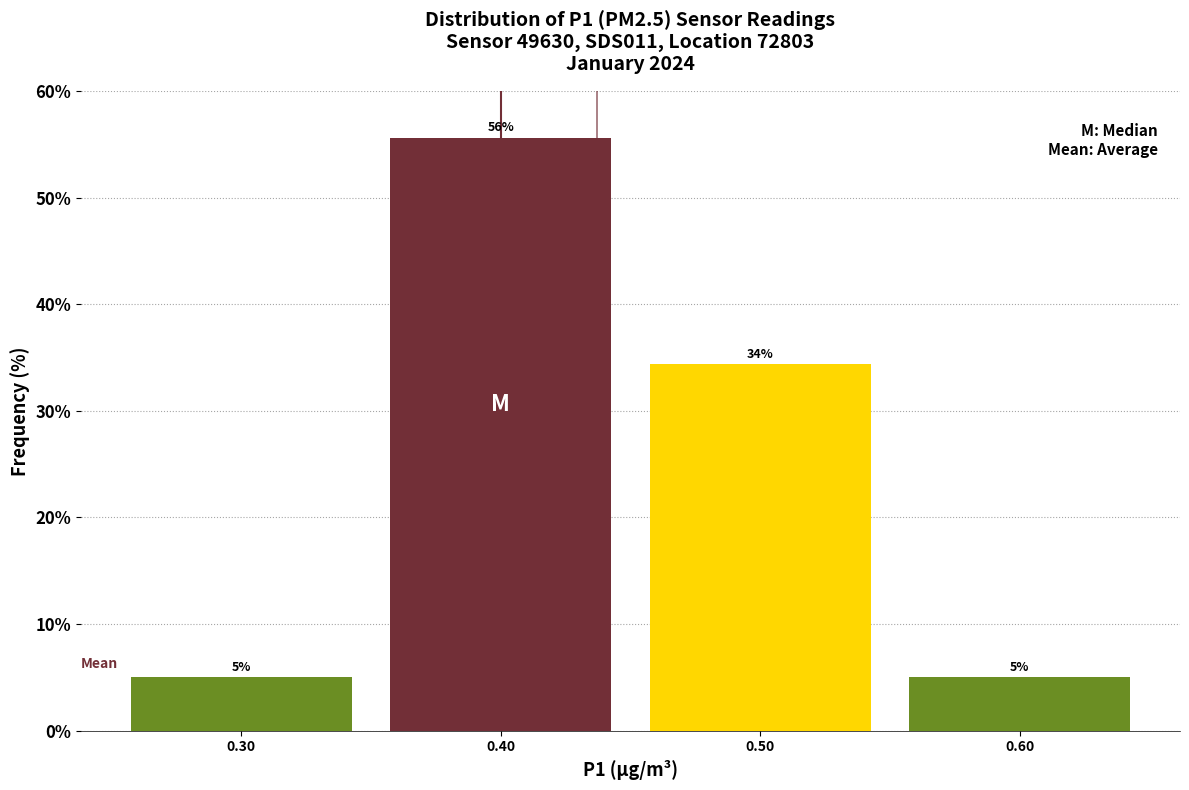

Which range on the x-axis has the tallest bar?

0.35 to 0.45